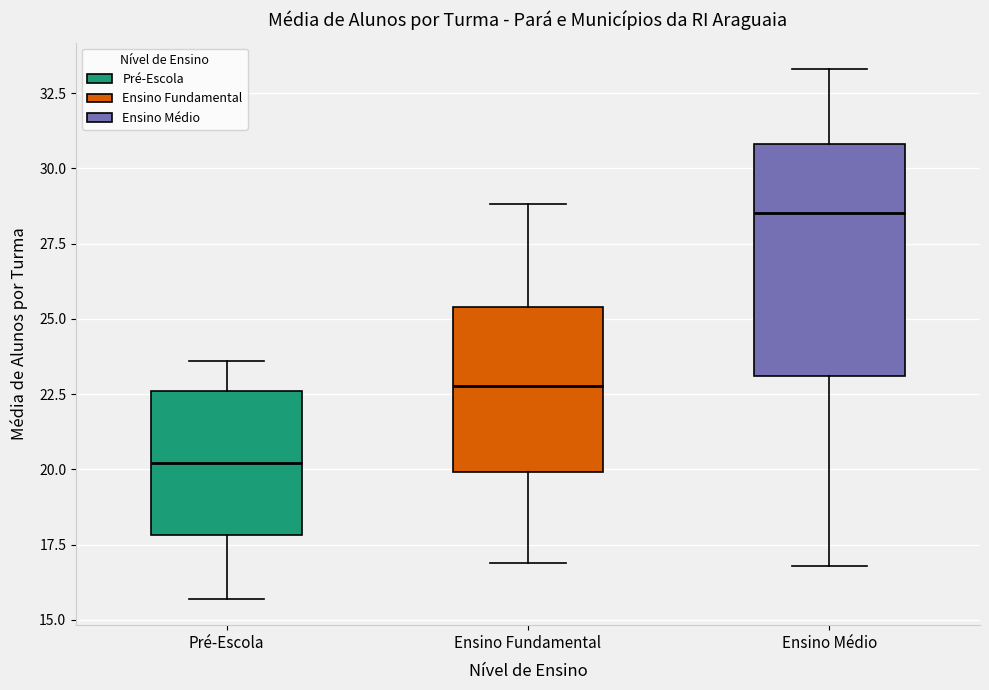

Reading left to right, read every box against the y-axis: the position of its median line, the range the box covers, and the ends of its whiskers. The values are not printed on the chart, so give them approximately, as read against the axis.

Pré-Escola: median 20.0, box 18.0 to 22.5, whiskers 15.5 to 23.5
Ensino Fundamental: median 23.0, box 20.0 to 25.5, whiskers 17.0 to 29.0
Ensino Médio: median 28.5, box 23.0 to 31.0, whiskers 17.0 to 33.5